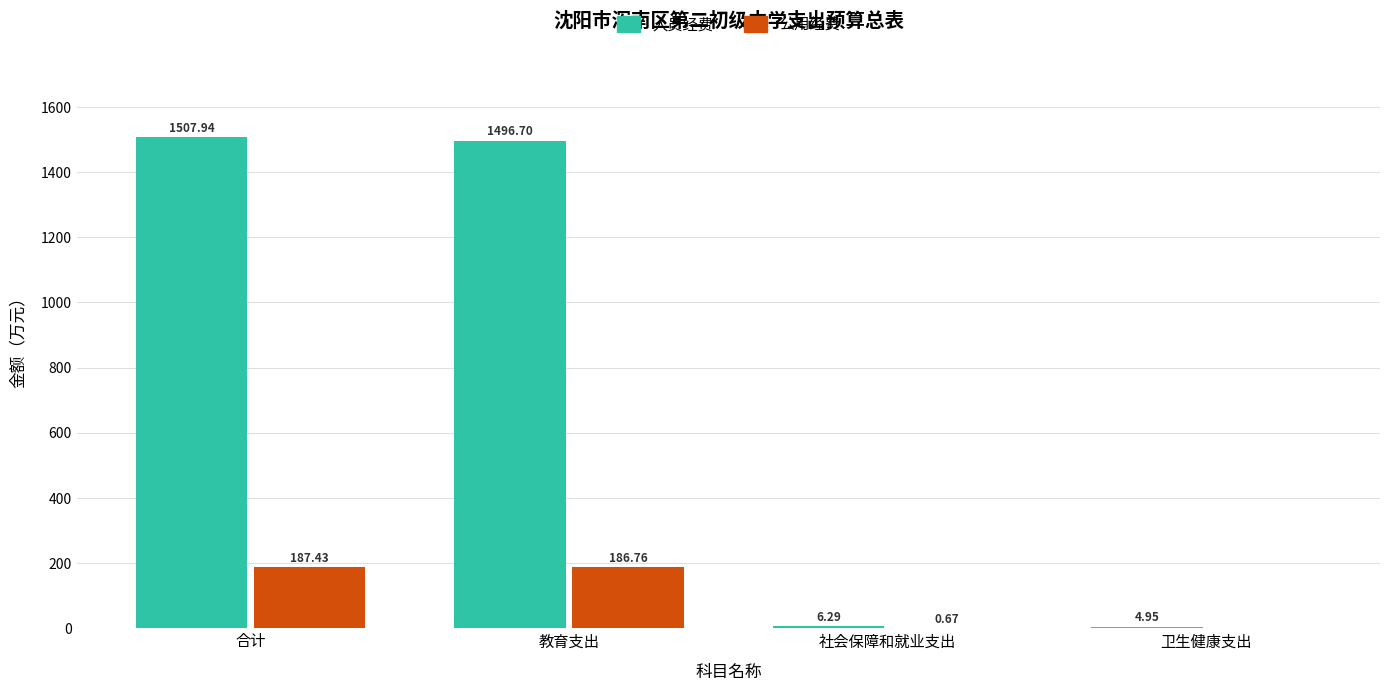

What is the sum of all 公用经费 values?

374.9